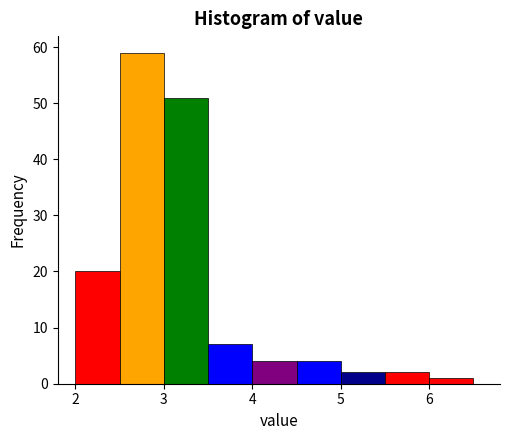

Reading left to right, transcribe this chart: for each bar, give the range it covers on the x-axis and its height. The values are not printed on the chart, so give them approximately, as read against the axis.

2.0 to 2.5: 20
2.5 to 3.0: 59
3.0 to 3.5: 51
3.5 to 4.0: 7
4.0 to 4.5: 4
4.5 to 5.0: 4
5.0 to 5.5: 2
5.5 to 6.0: 2
6.0 to 6.5: 1